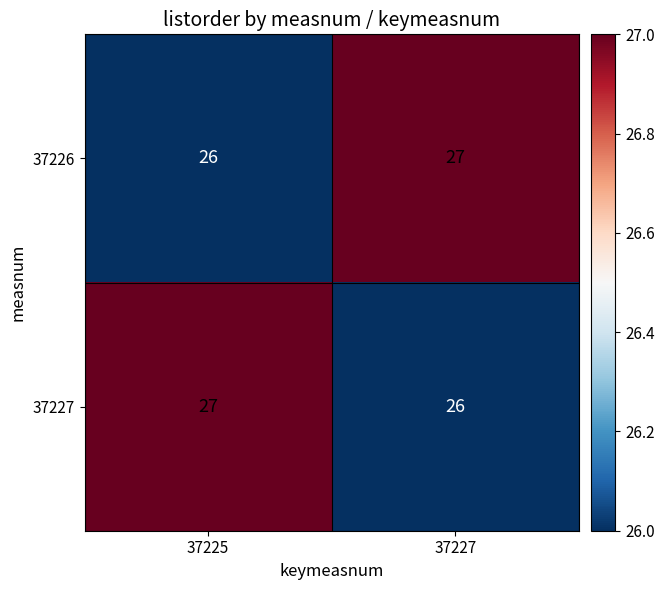

Where is 37226 nearest to the value 26?

37225